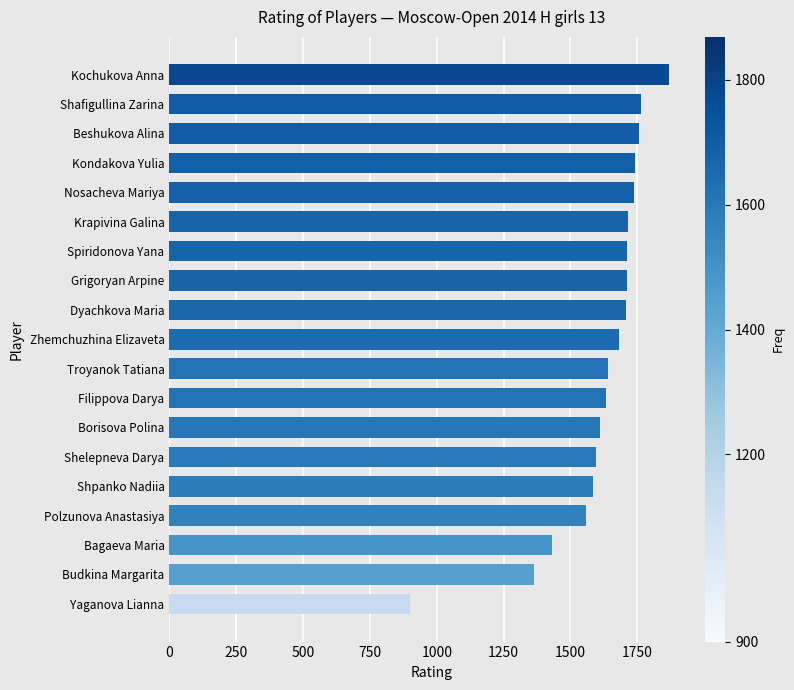

Which category has the highest value across all series?

Kochukova Anna